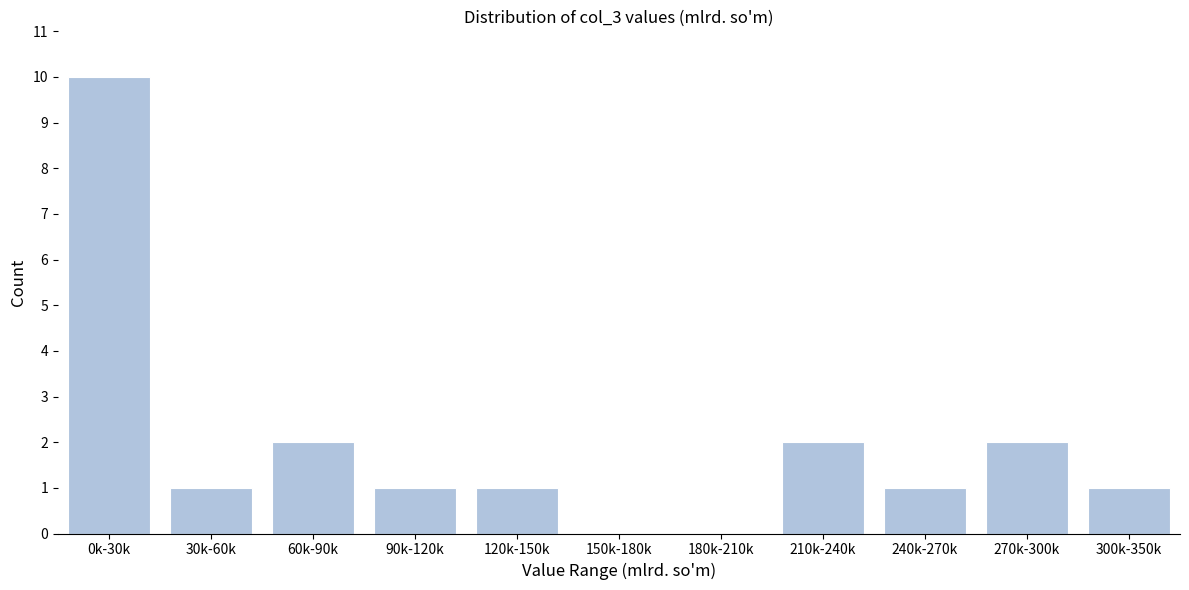

Reading left to right, list all the values displayed in this chart.

0k-30k=10	30k-60k=1	60k-90k=2	90k-120k=1	120k-150k=1	150k-180k=0	180k-210k=0	210k-240k=2	240k-270k=1	270k-300k=2	300k-350k=1